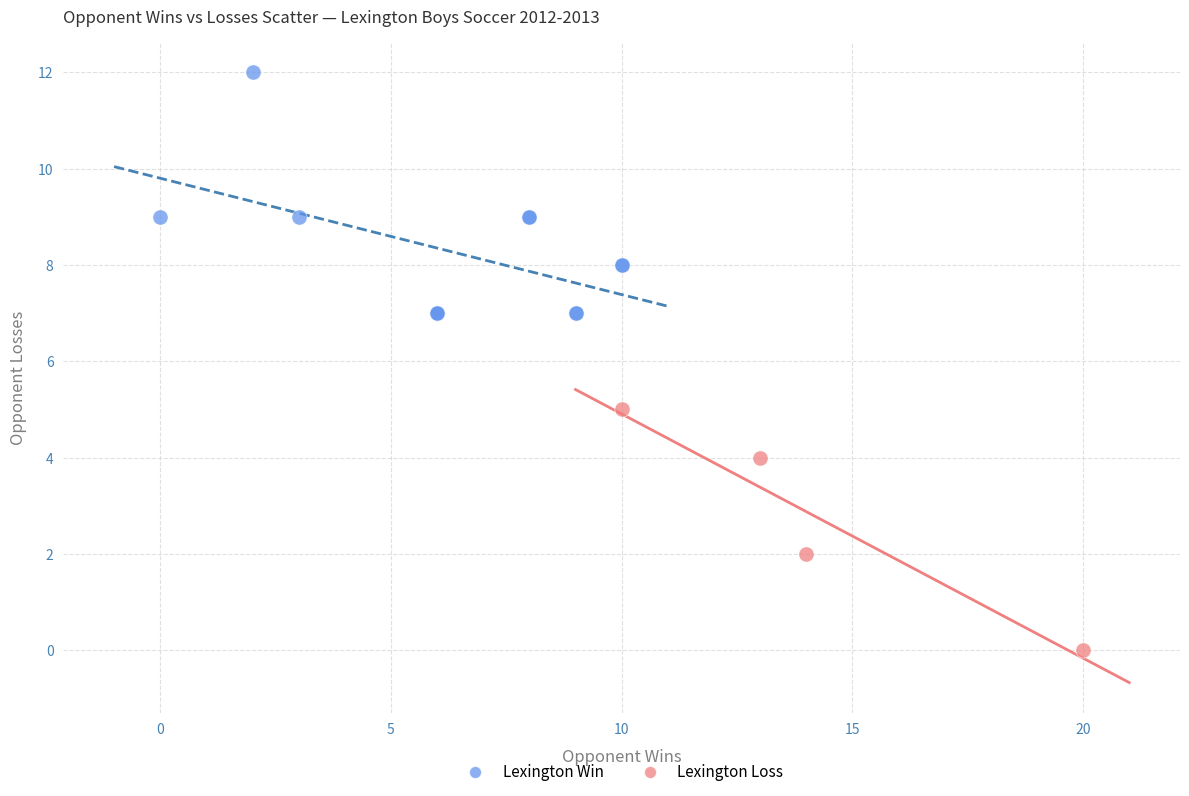

Which series reaches the minimum Y coordinate?

Lexington Loss